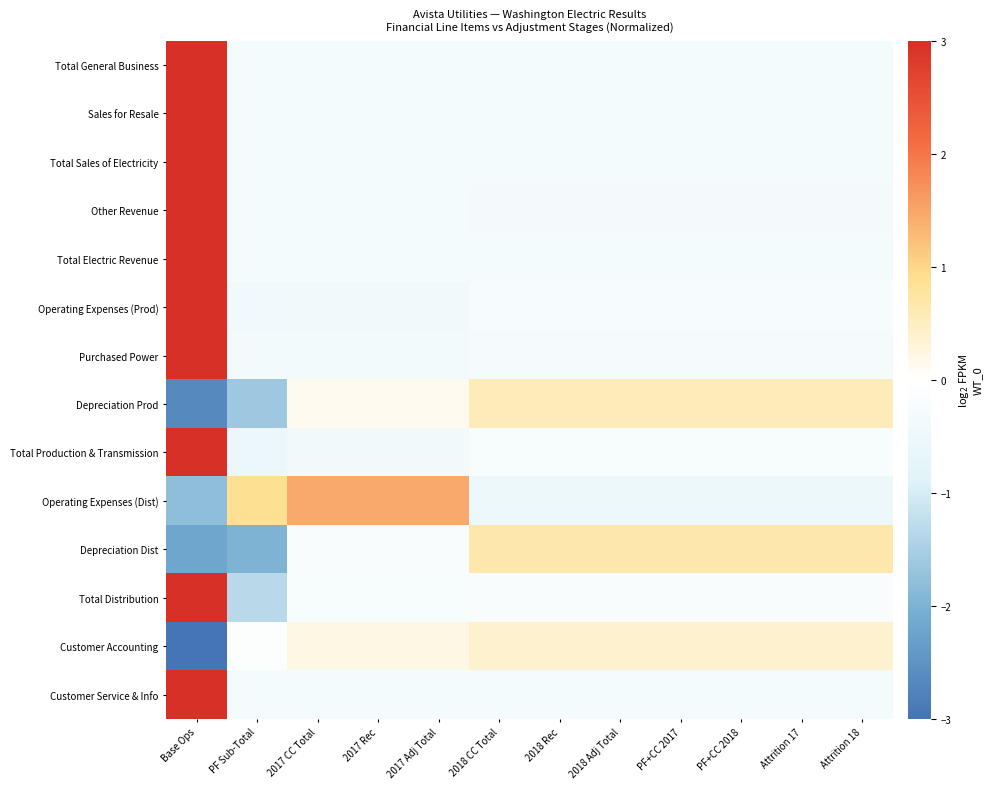

Between PF Sub-Total and 2017 Rec, which is larger?

PF Sub-Total